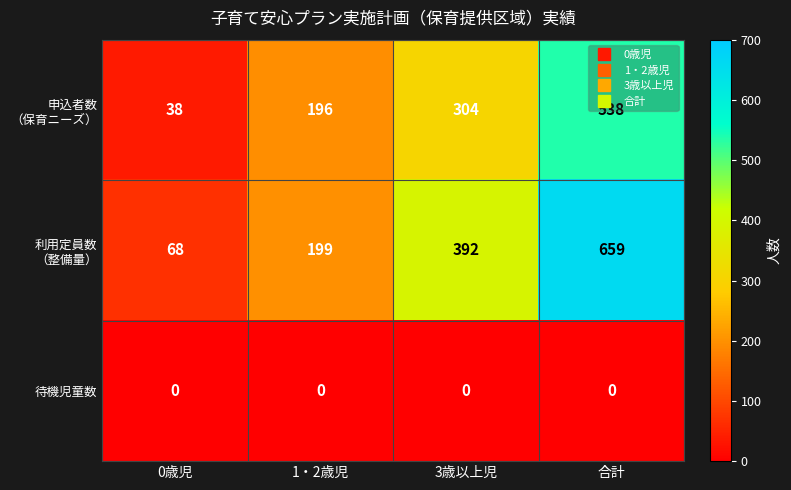

What is the total value across all series at 1・2歳児?

395